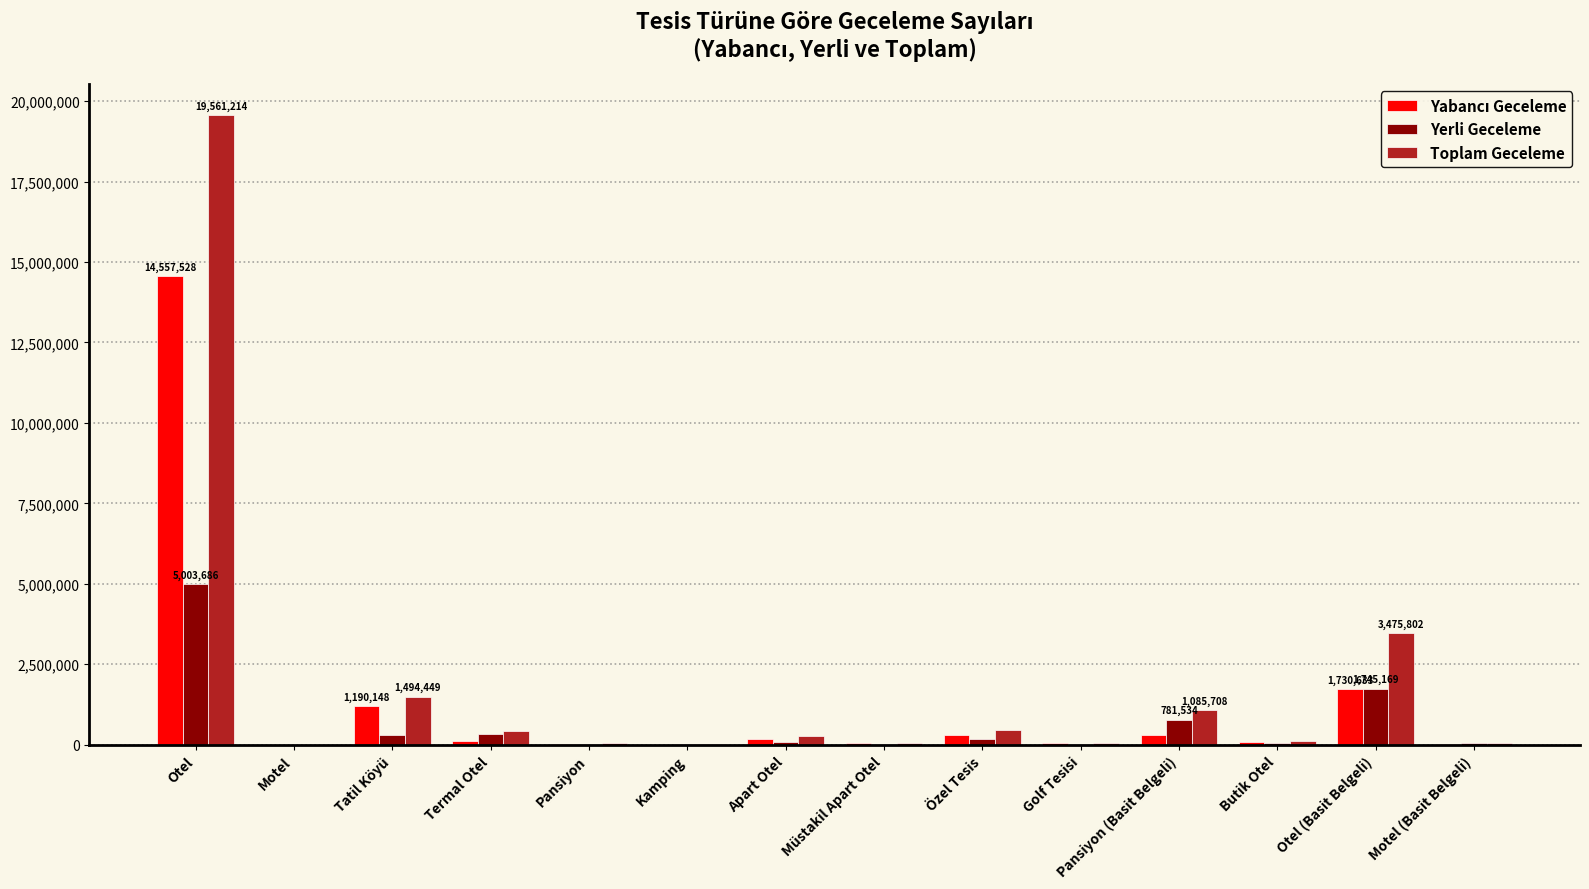

At which category is the sum across all series the highest?

Otel